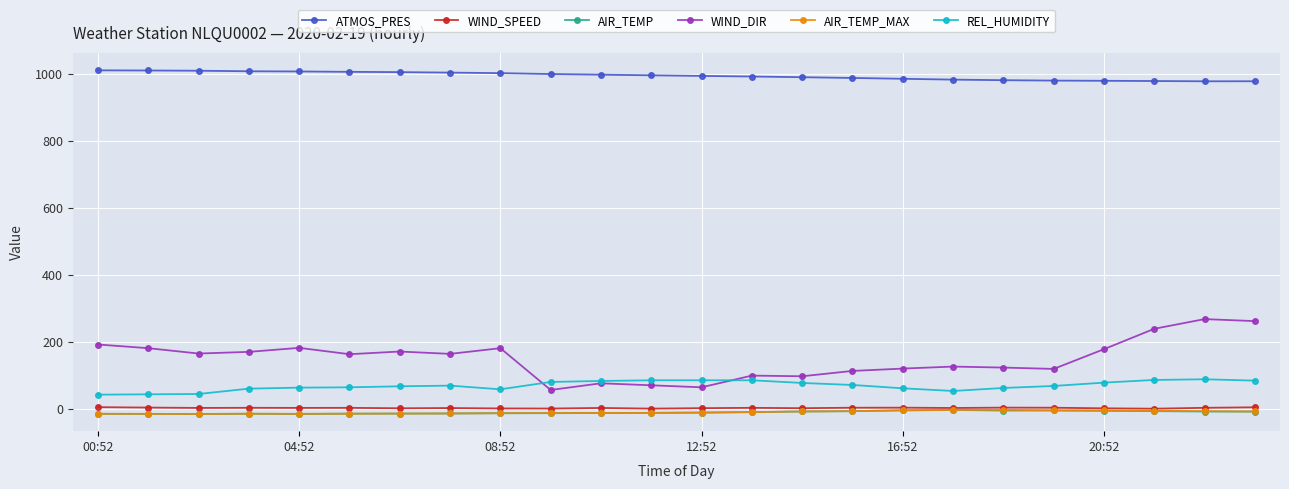

What is the value of the REL_HUMIDITY point at the 5th from the left?

63.0